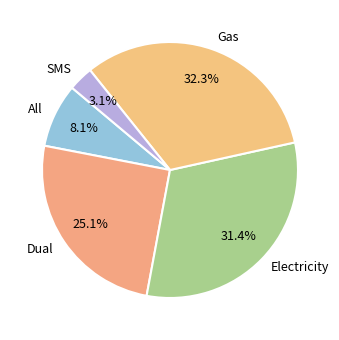

To the nearest percent, what is the average slice percentage?

20%